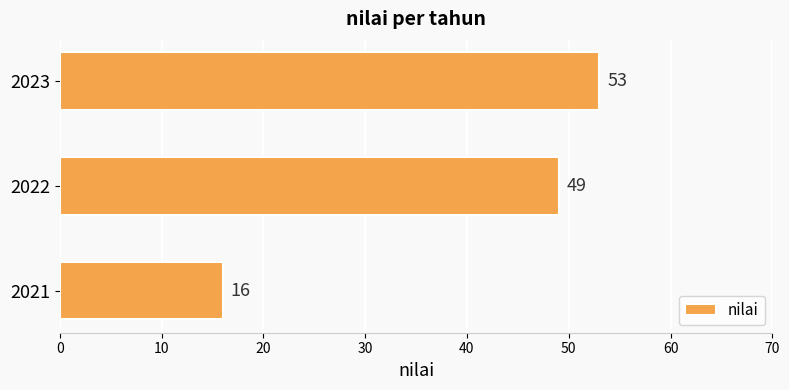

Which label corresponds to the largest value in the chart?

2023